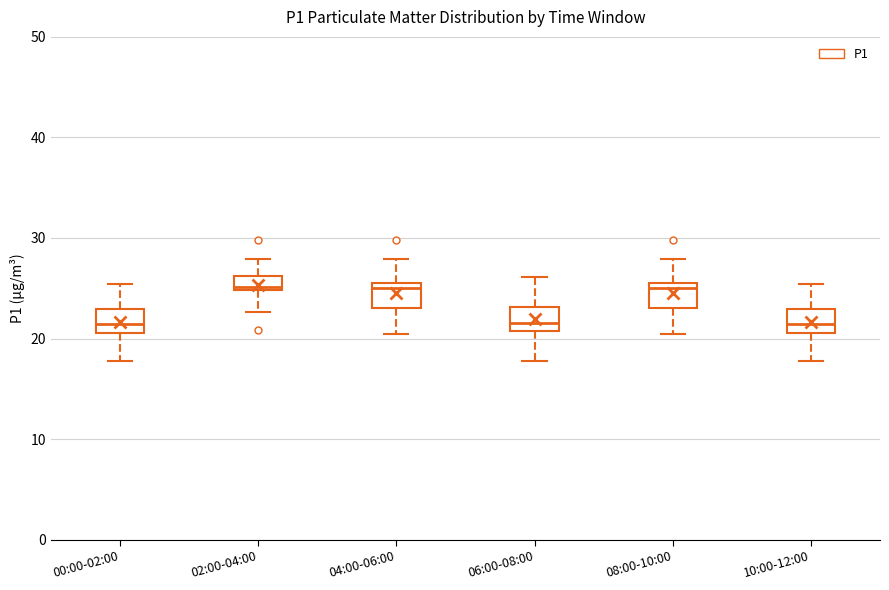

Where does the upper whisker of the box for 08:00-10:00 end on the y-axis? The values are not printed on the chart, so give them approximately, as read against the axis.

28